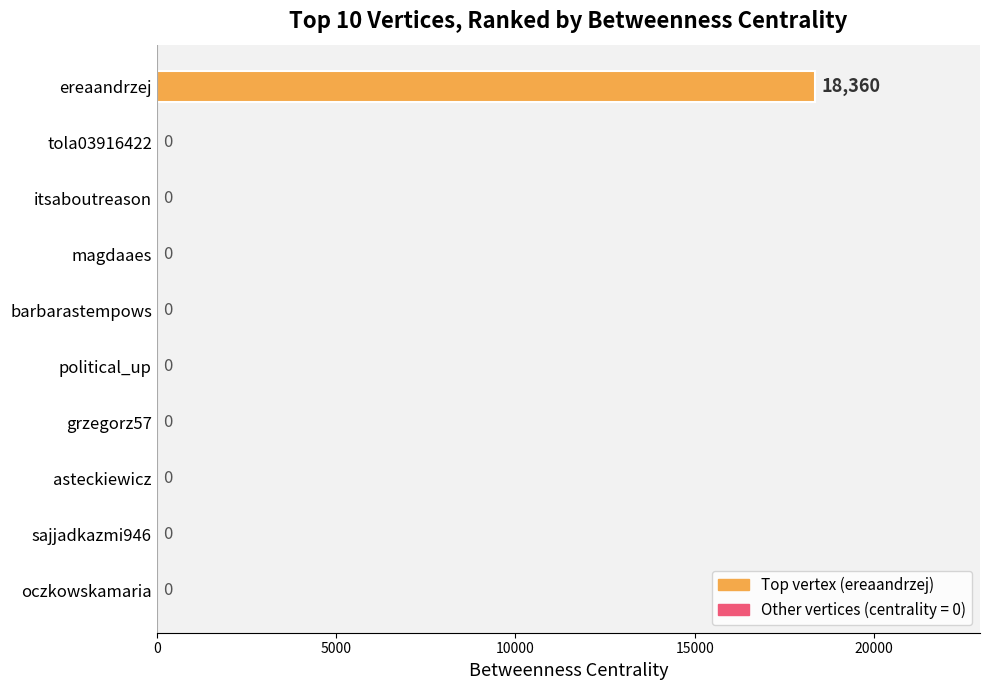

At which category does the chart reach its peak across all series?

ereaandrzej